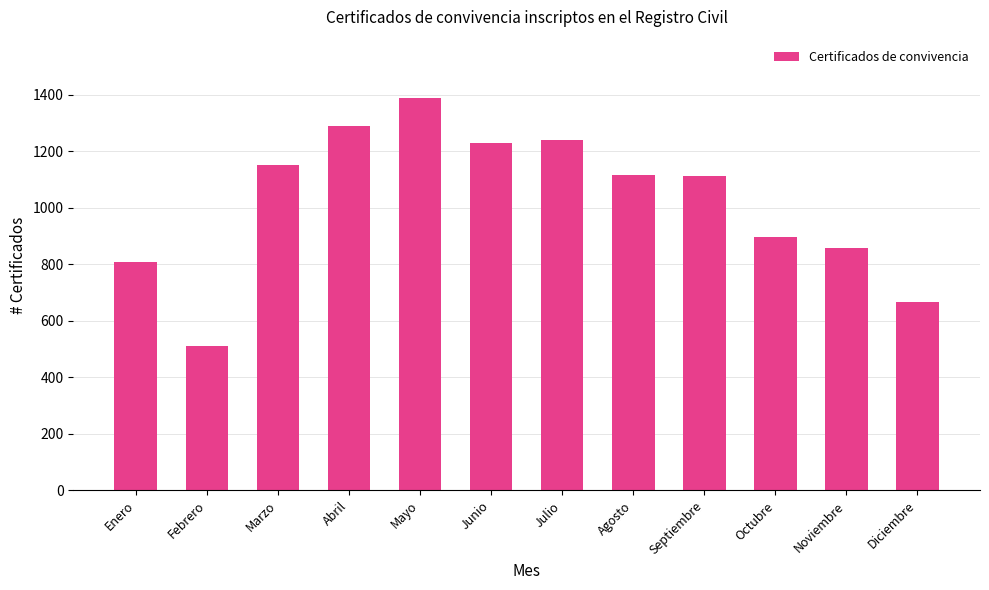

Which has a higher value, Diciembre or Septiembre?

Septiembre